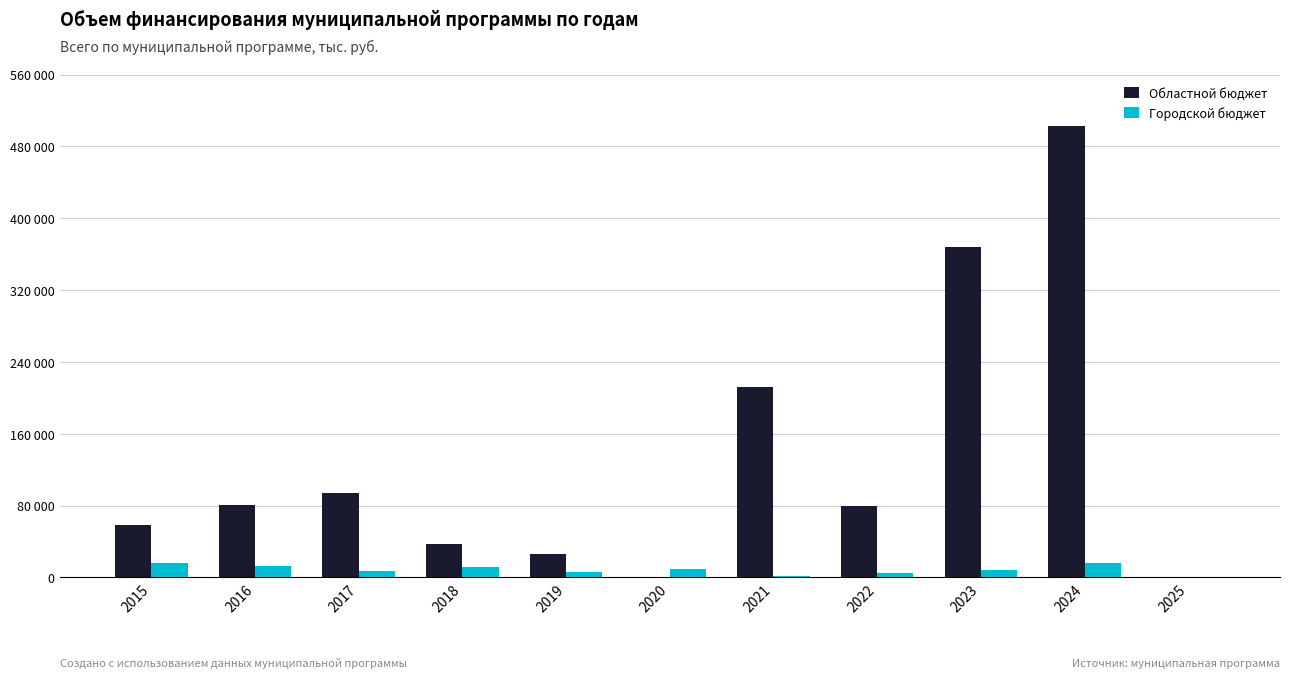

Reading left to right, extract all data points from this chart.

Областной бюджет: 58046.2	81244.4	94196.4	37040.3	26275.9	0.0	212177.3	79185.7	367899.3	502801.6	0.0
Городской бюджет: 16522.9	13186.1	6852.9	11398.0	6156.5	9470.2	2116.4	5069.3	8853.8	15854.5	111.7